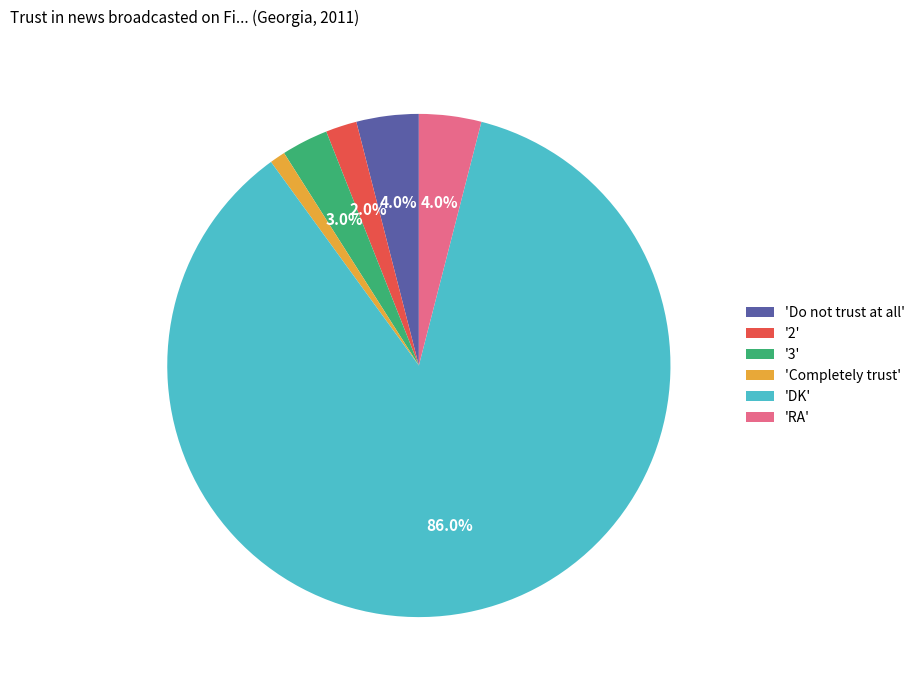

How many segments does this pie chart have?

6